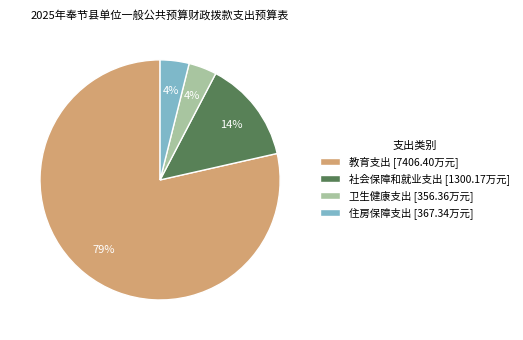

What percentage is the 卫生健康支出 slice, to the nearest percent?

4%